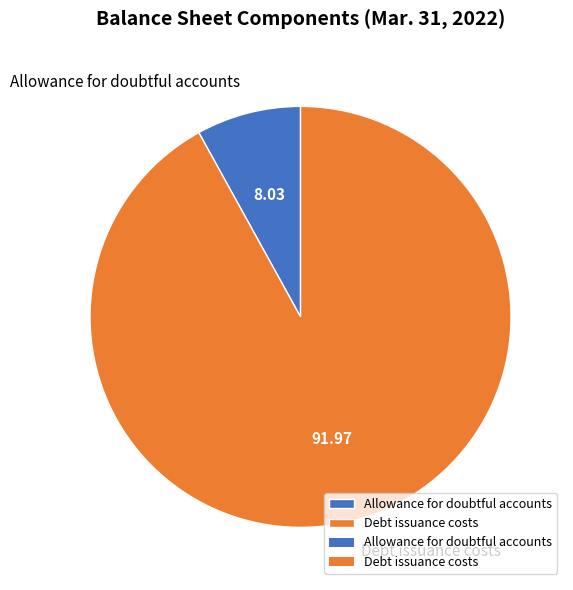

Do Allowance for doubtful accounts and Debt issuance costs together represent more than half of the pie?

Yes